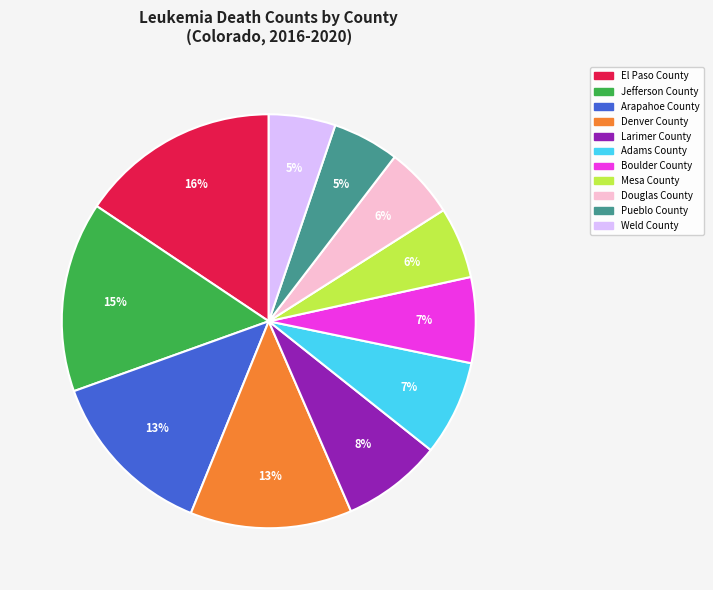

Do Jefferson County and Pueblo County together represent more than half of the pie?

No